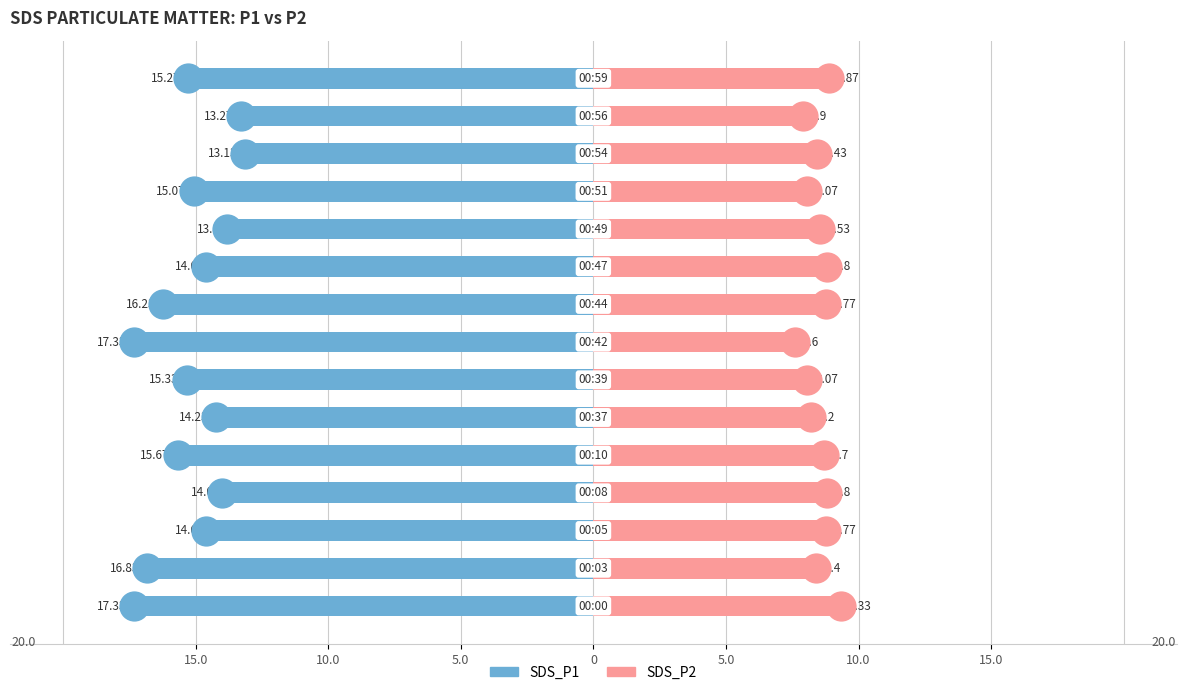

Between 15.0 and 10.0, which is larger?

10.0